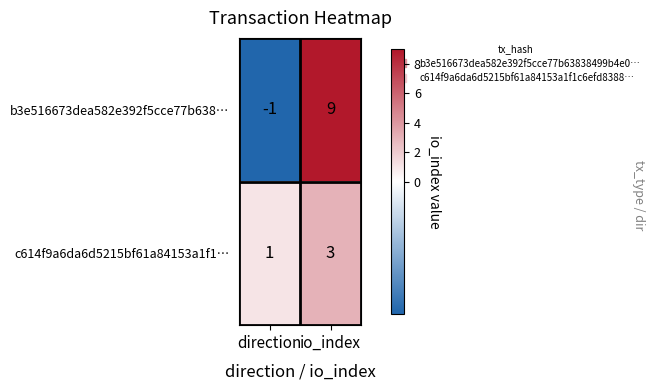

Which series has the largest total across all categories?

b3e516673dea582e392f5cce77b638…